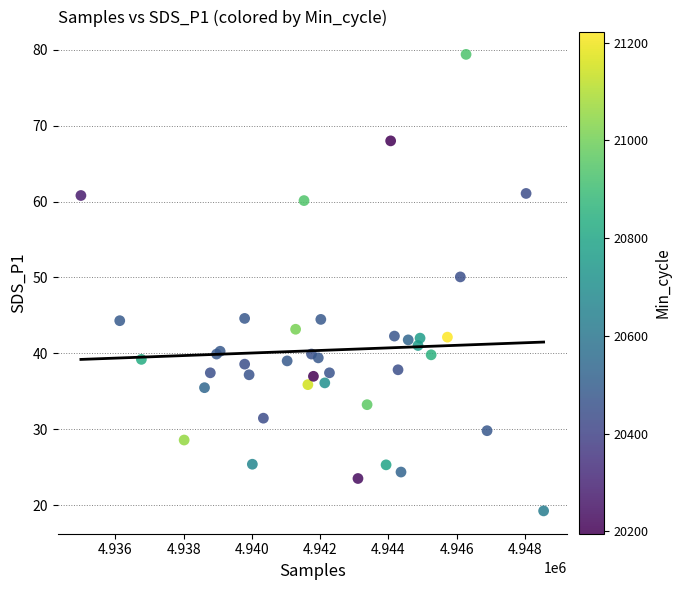

What Y value in the scatter plot is closest to 49?

50.1